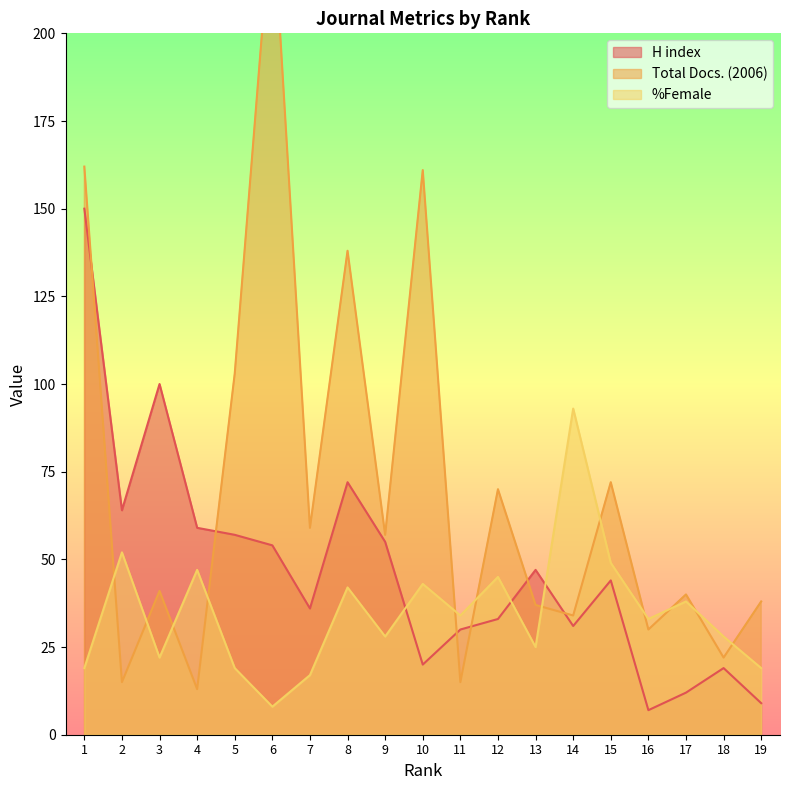

What are all the series names shown in the legend?

H index, Total Docs. (2006), %Female